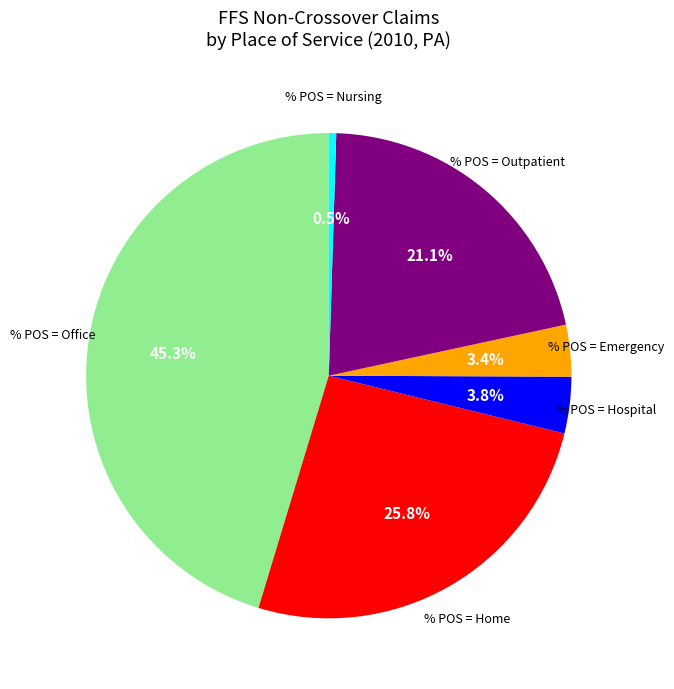

Is there a majority slice in this chart?

No